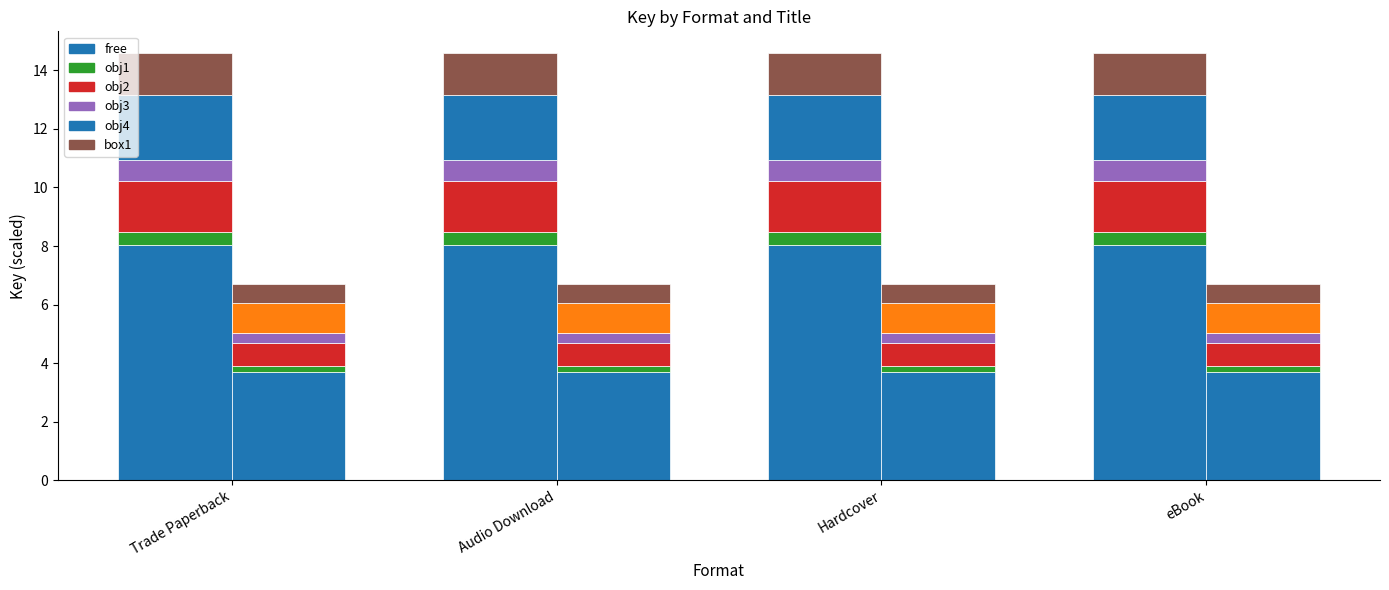

Which has a higher value, Trade Paperback or eBook?

Trade Paperback